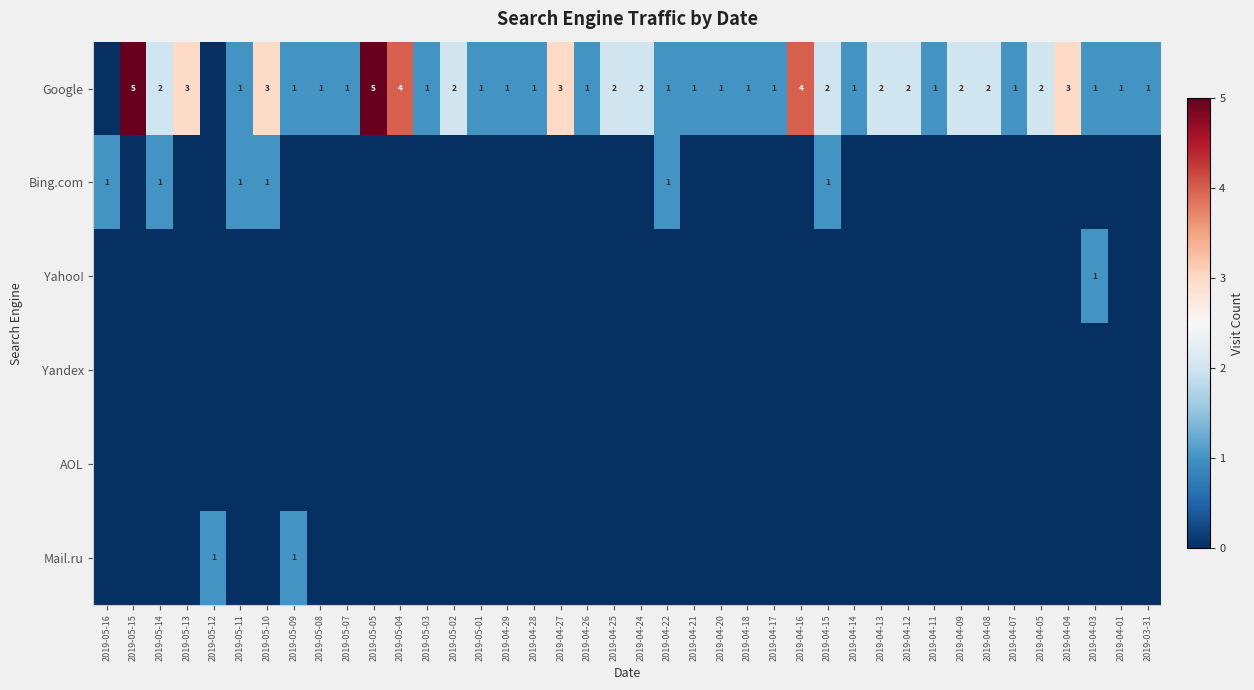

The Google series shows 2 at 2019-04-15. True or false?

True